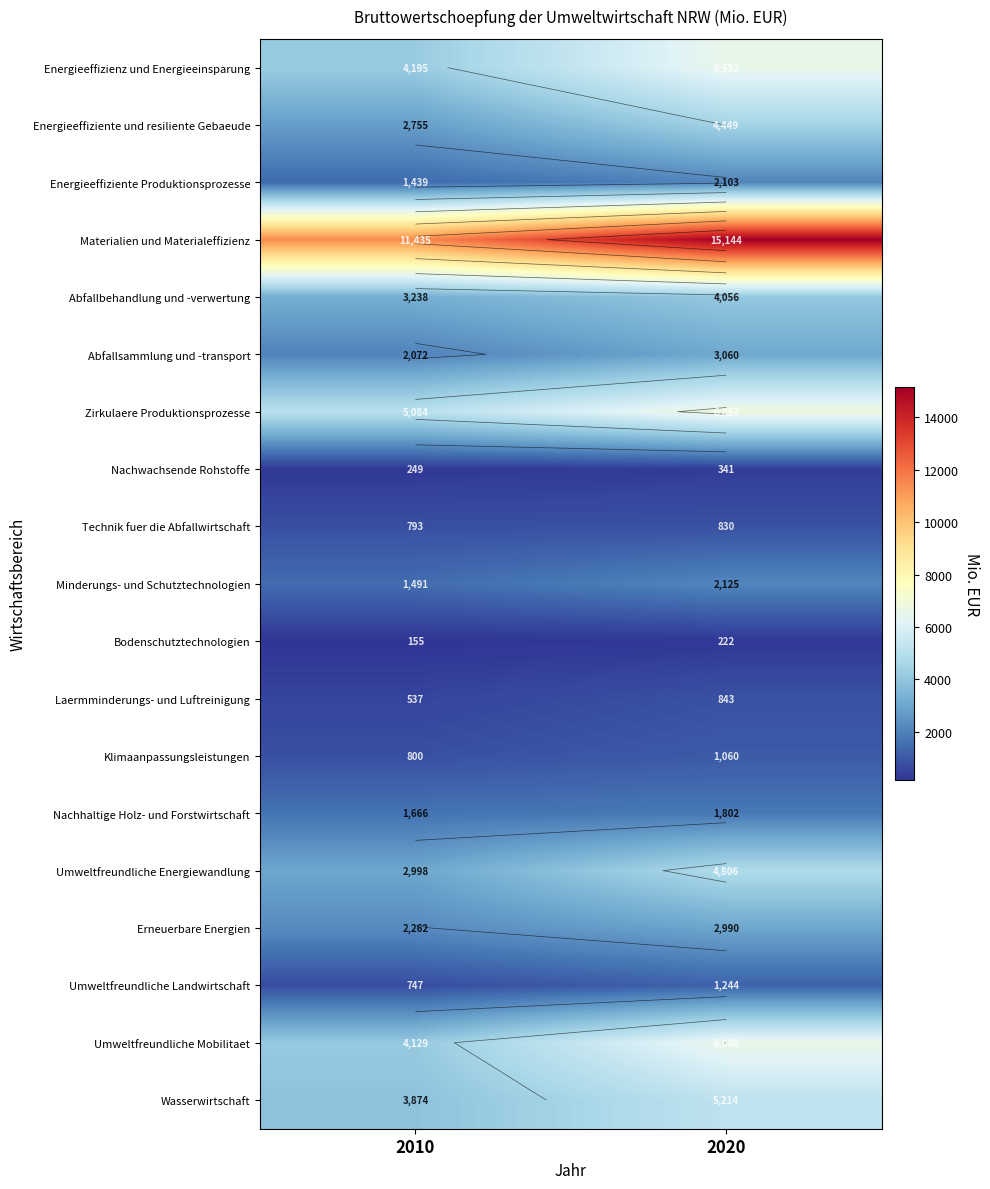

Between 2020 and 2010, which is larger?

2020